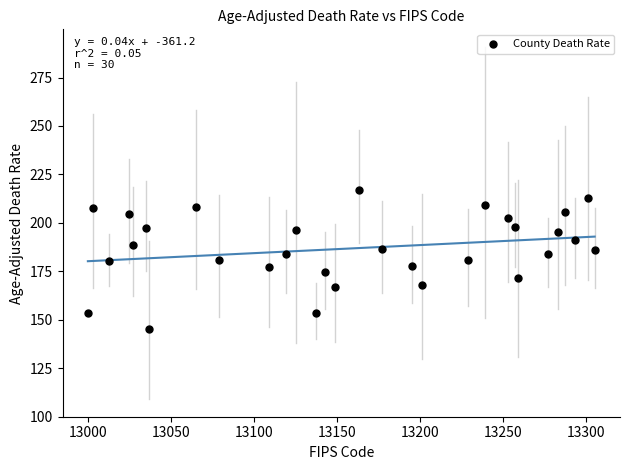

What is the range of Y values (max minus min)?

71.9